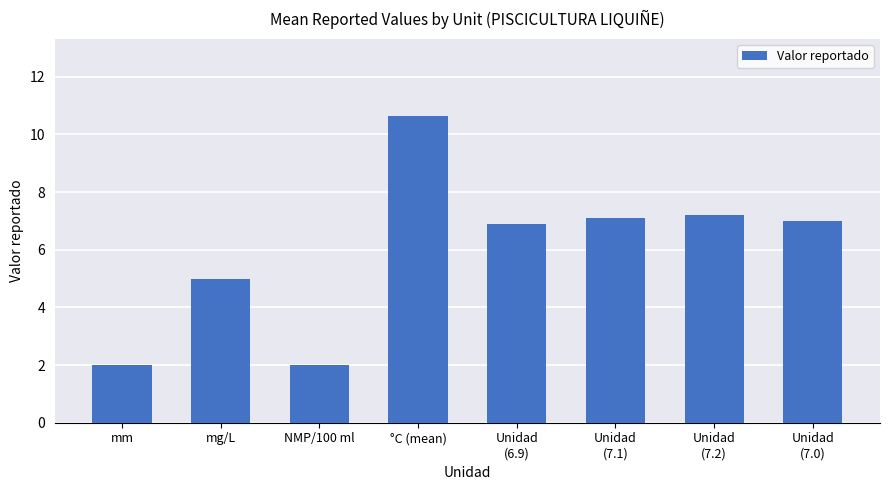

What is the sum of all values?

47.9